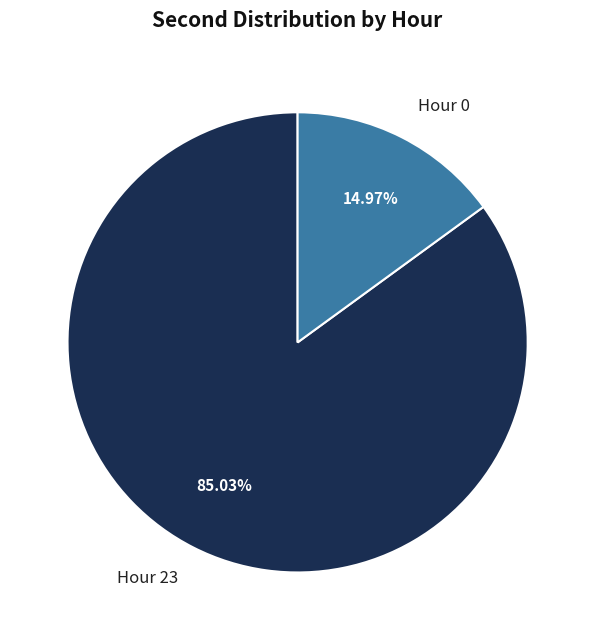

Does any single category account for the majority?

Yes